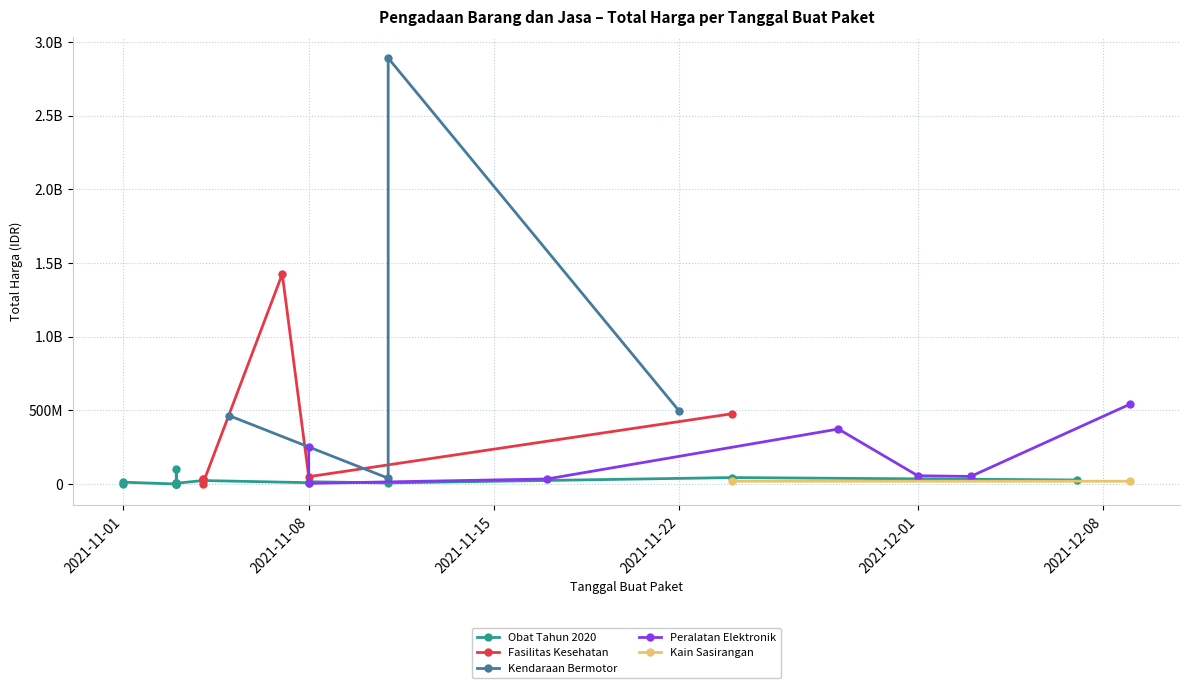

True or false: the data has more than 1 interior local peaks.

True